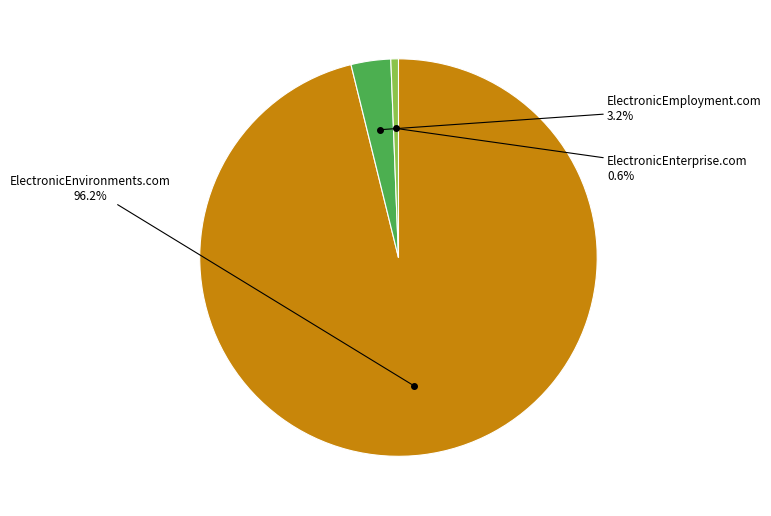

Is there any slice that represents more than half of the pie?

Yes